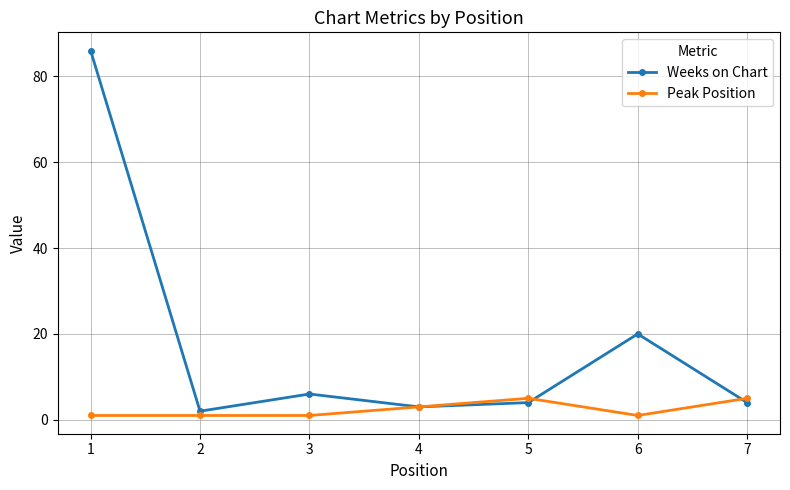

What is the difference between the maximum and minimum values in the Weeks on Chart series?

84